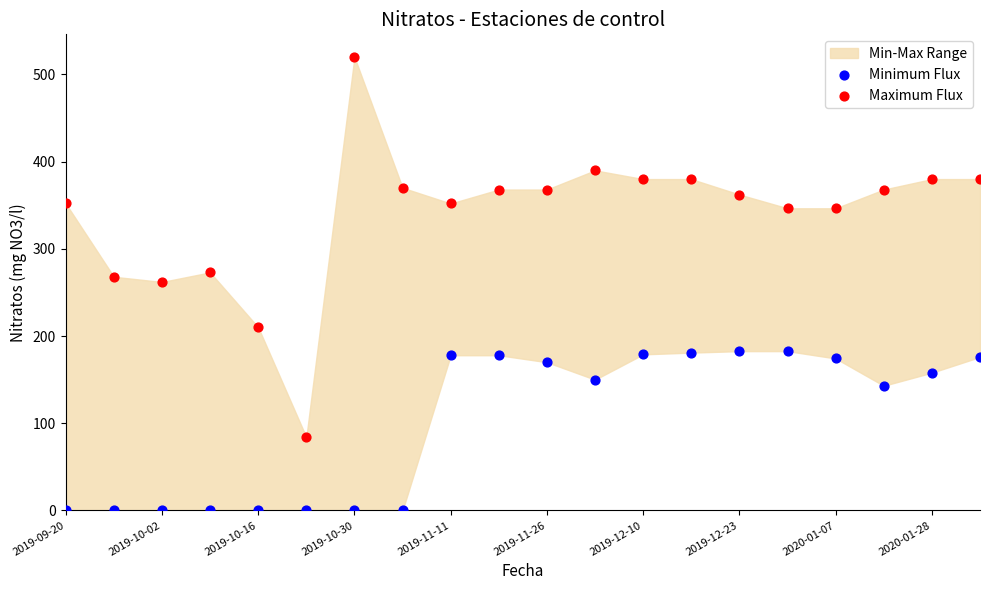

Which series reaches the maximum Y coordinate?

Maximum Flux